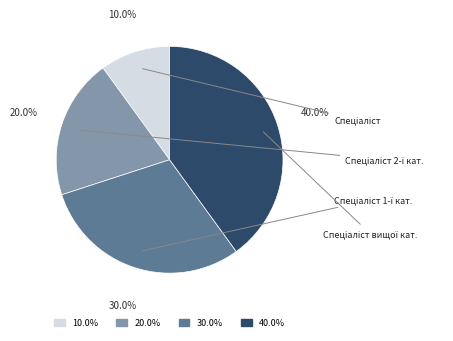

How many segments does this pie chart have?

4